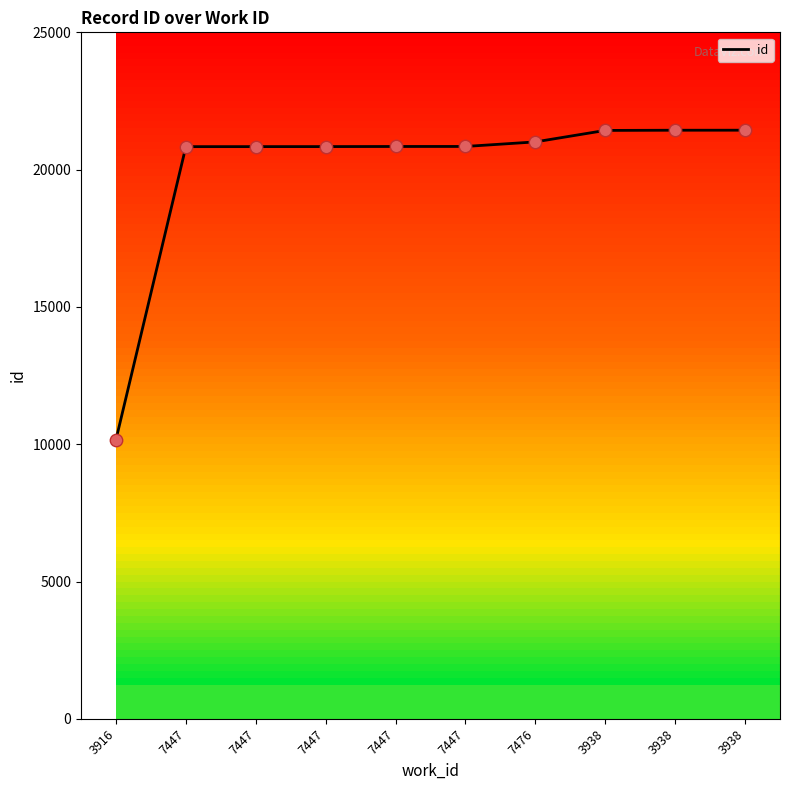

Approximately how many times larger is the value at 7447 compared to 3916?

2.0